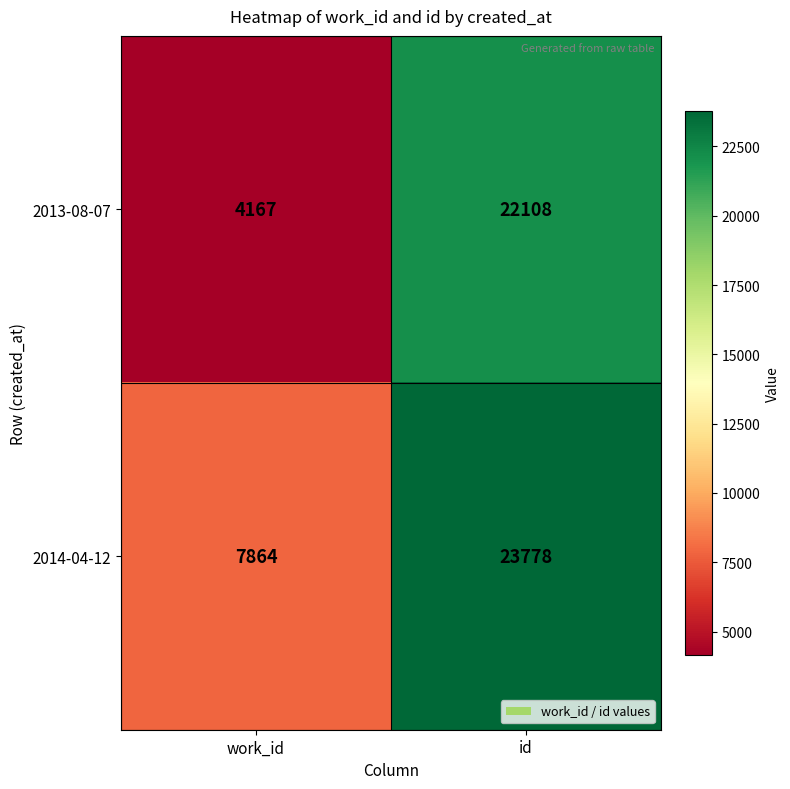

What is the average value of the 2014-04-12 series?

15821